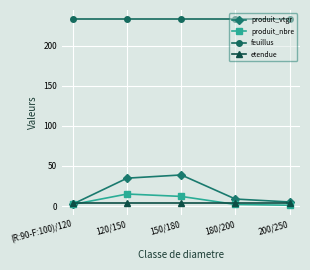

True or false: feuillus and produit_vtgr cross at least once.

False